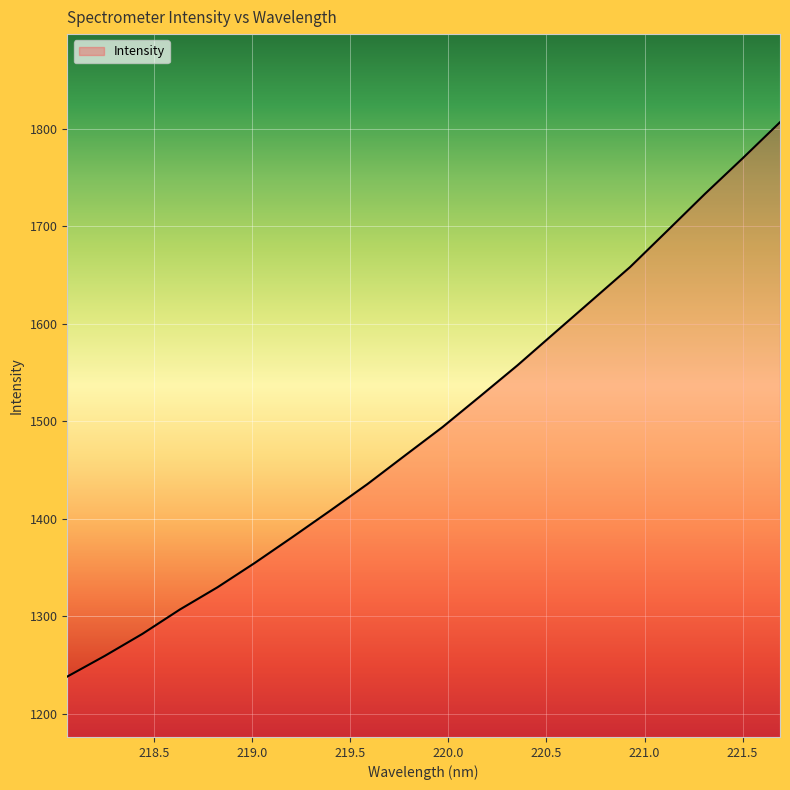

What is the difference between the maximum and minimum values?

568.3